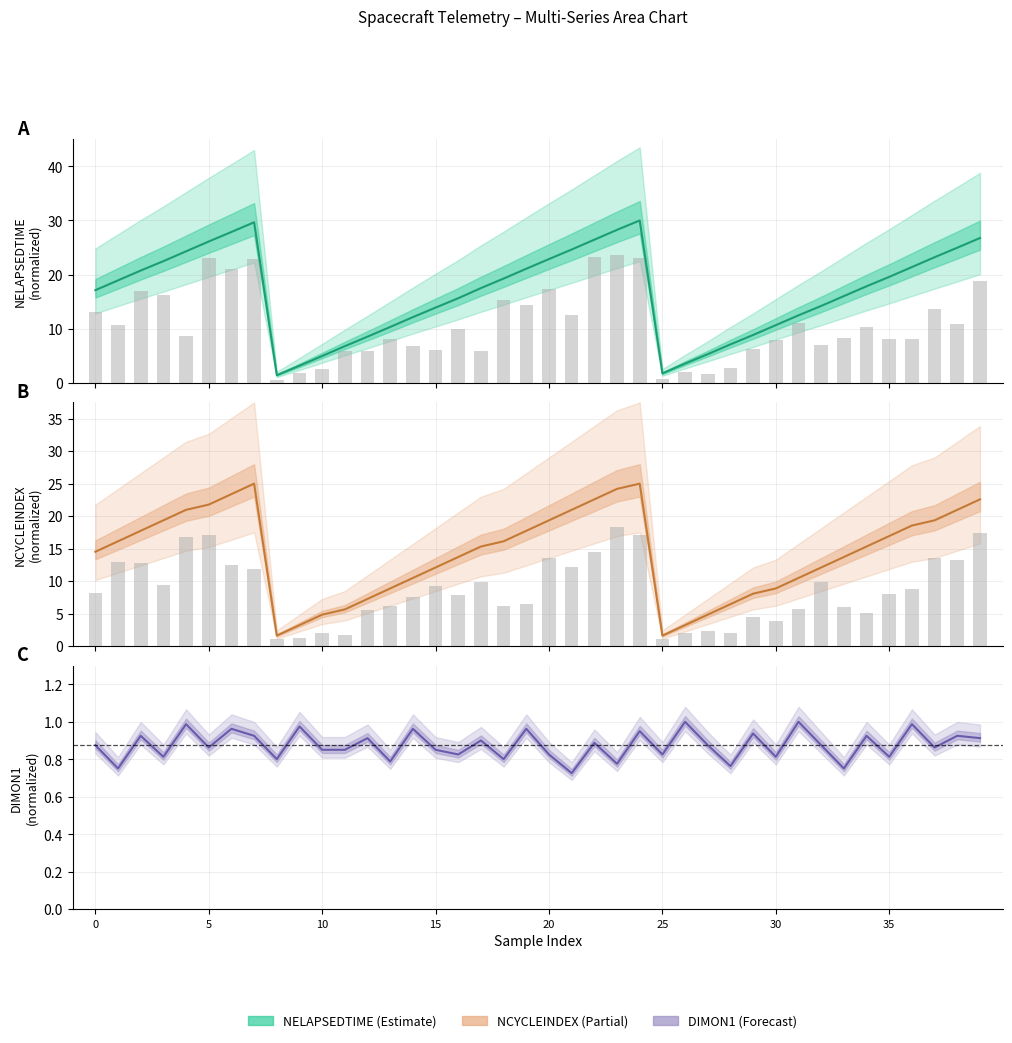

Rank the series by their maximum value, from highest to lowest.

NELAPSEDTIME, NCYCLEINDEX, DIMON1